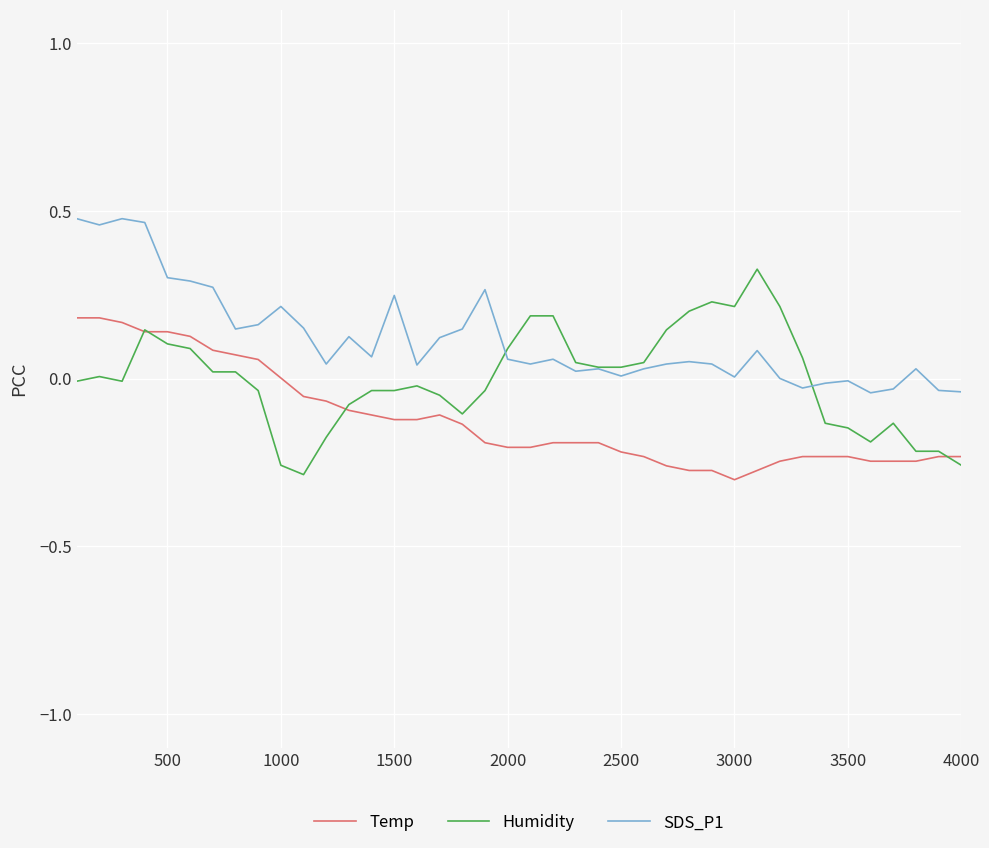

Which series has the largest total across all categories?

SDS_P1